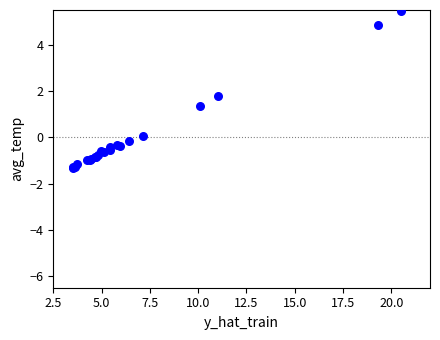

What Y value in the scatter plot is closest to 2?

1.8